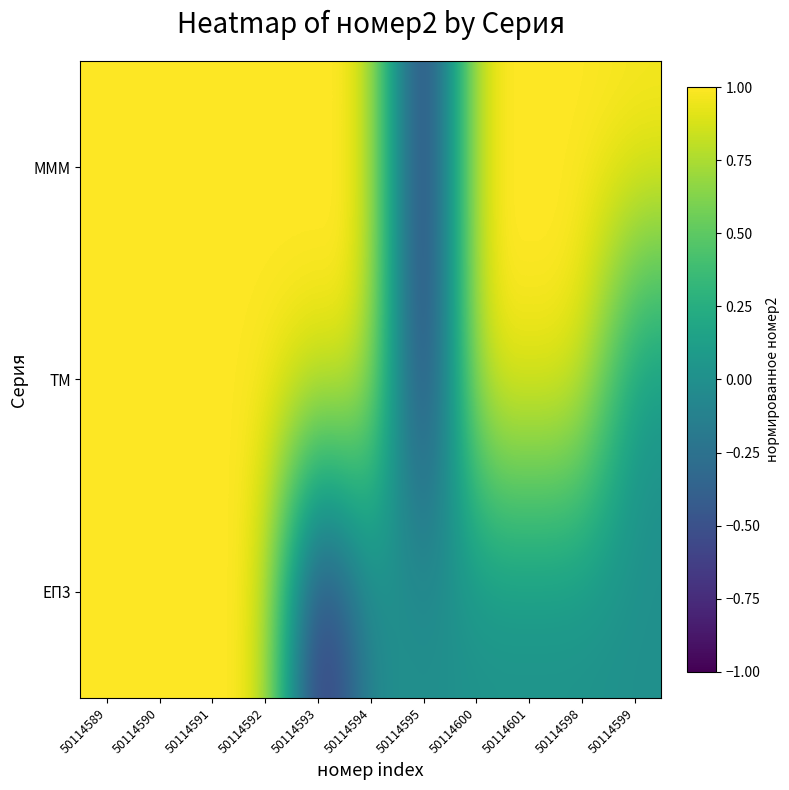

Which category has the lowest value across all series?

50114593